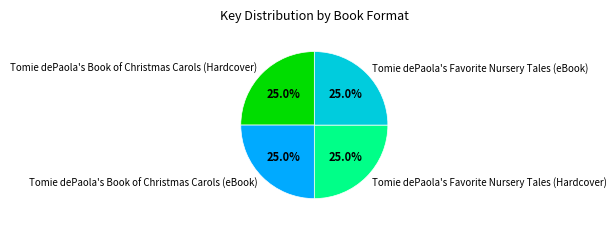

Count the number of slices in the pie.

4